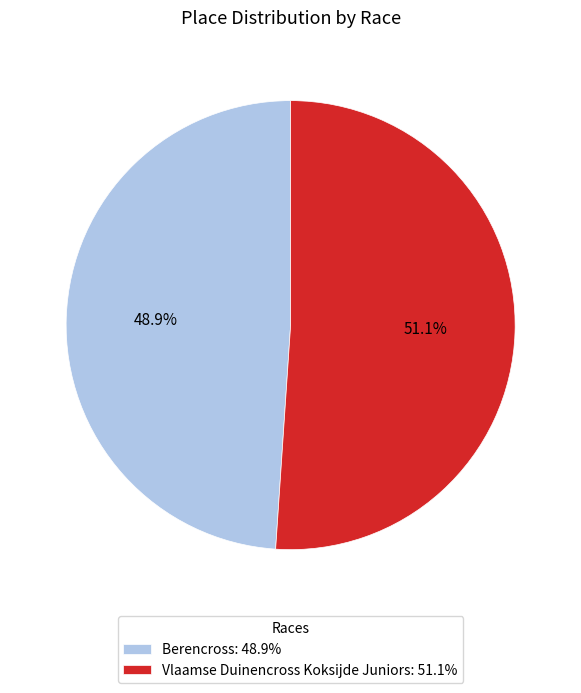

Count the number of slices in the pie.

2